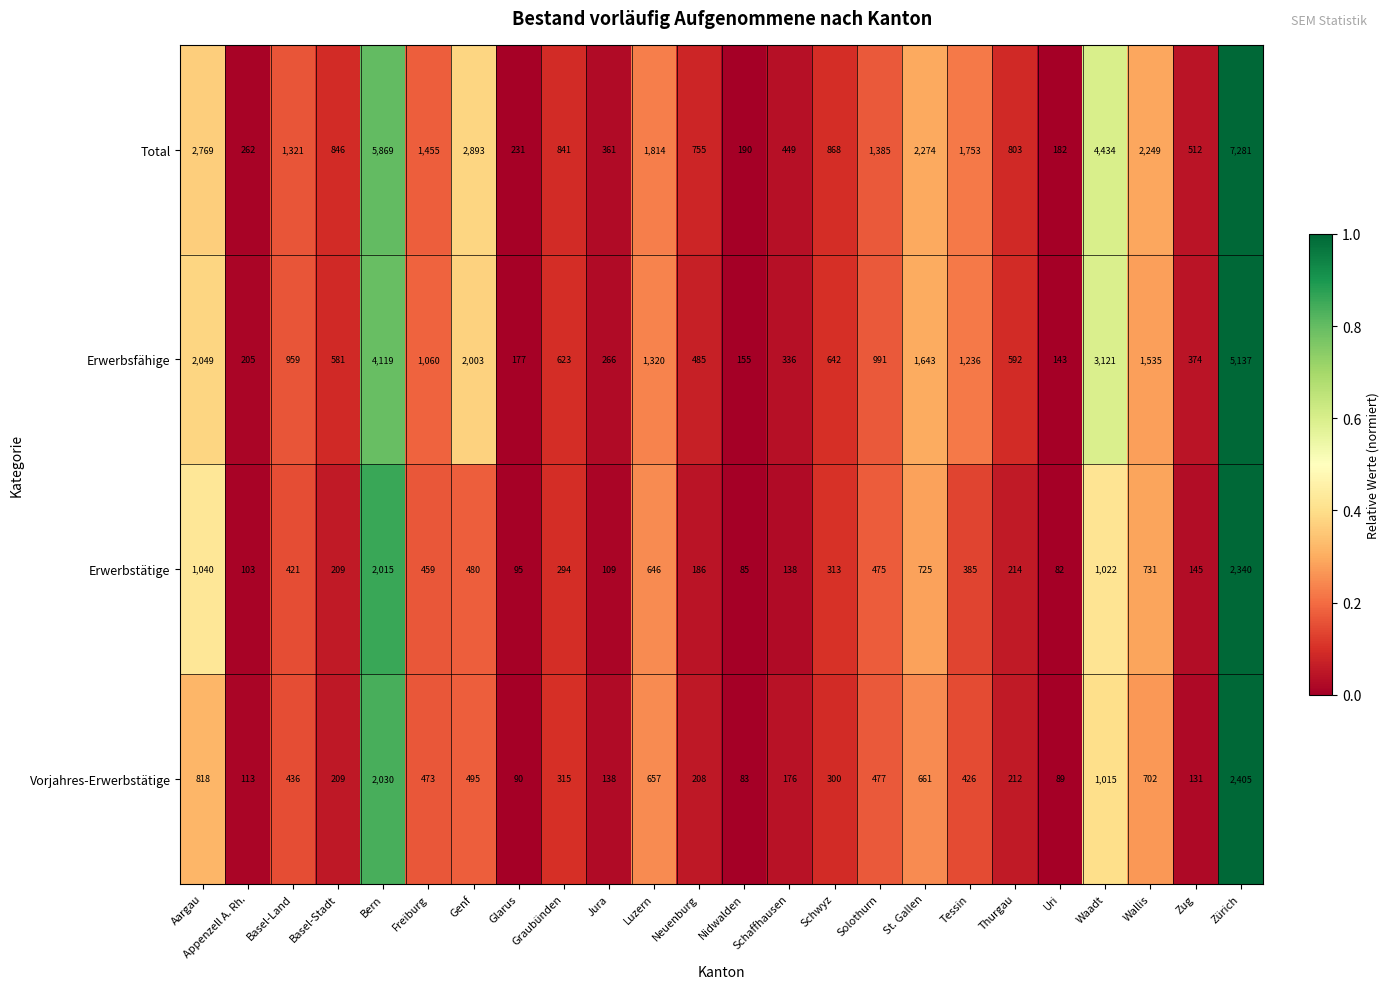

Rank the series at Zug from highest to lowest value.

Total, Erwerbsfähige, Erwerbstätige, Vorjahres-Erwerbstätige